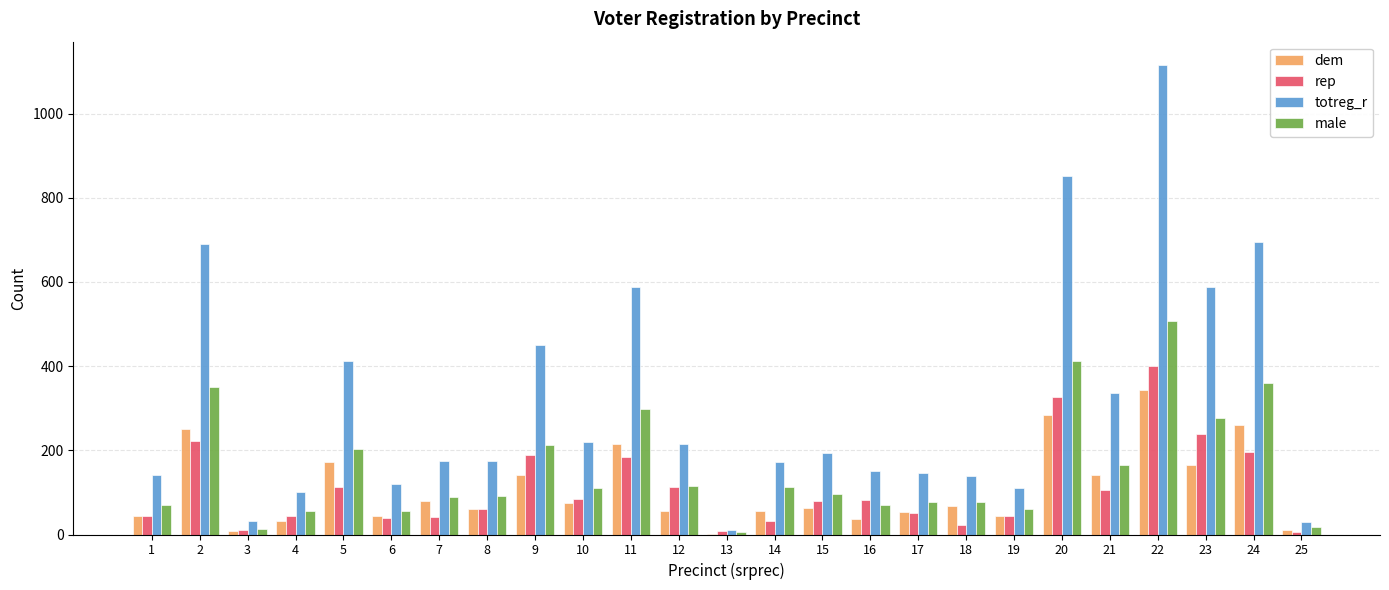

Count the number of data series in this chart.

4